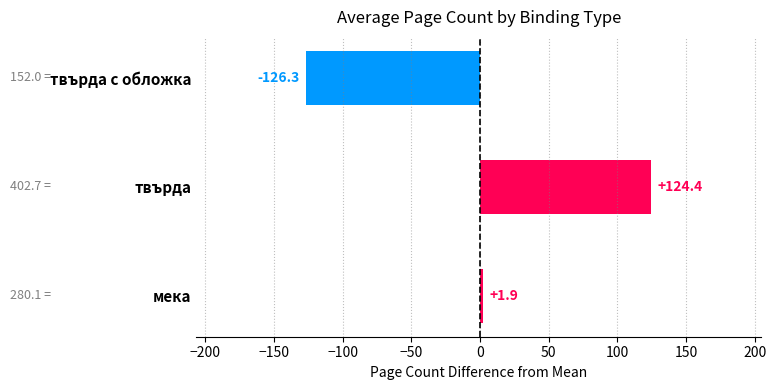

What is the difference between the second highest and minimum values?

128.1